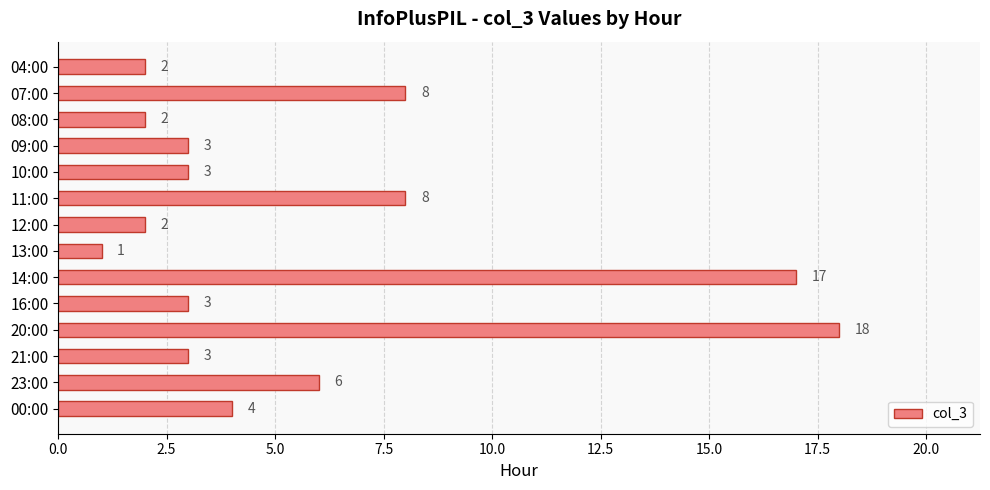

How many data points are less than 3?

4